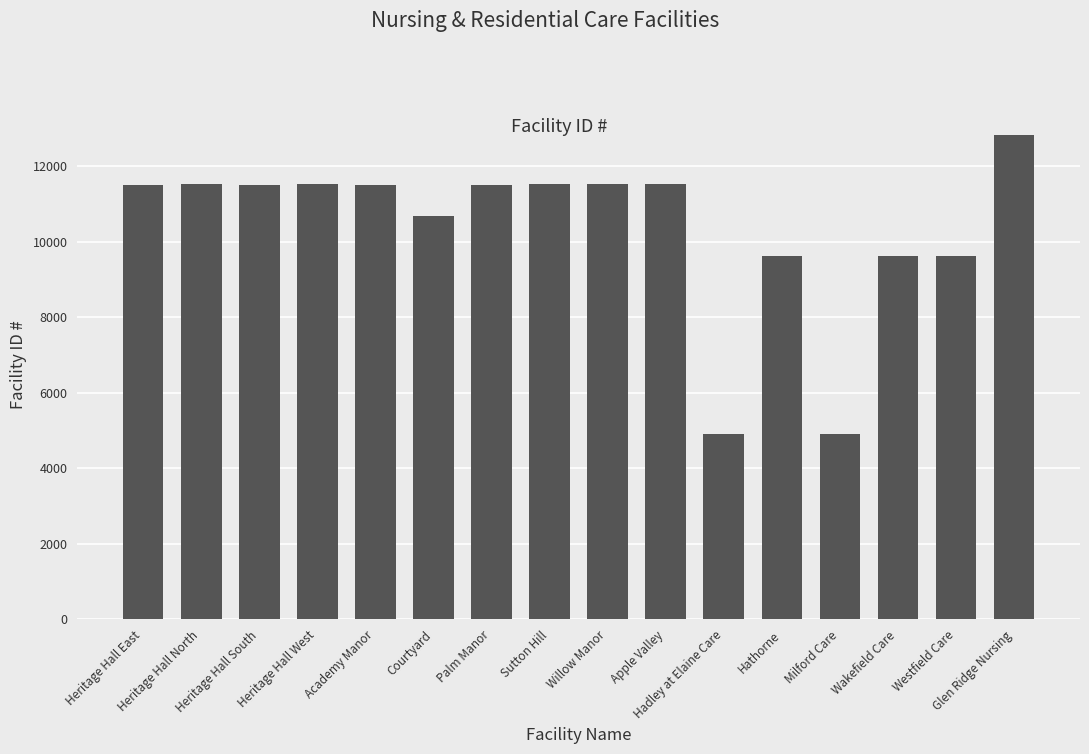

What is the minimum value shown in the chart?

4903